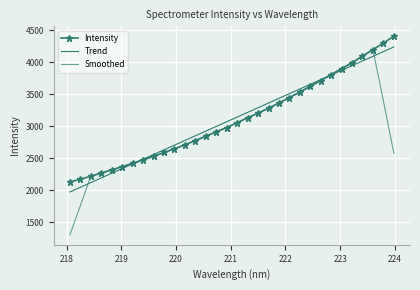

Reading right to left, extract all data points from this chart.

Intensity: 4402.9	4296.4	4194.6	4092.5	3989.9	3897.3	3805.1	3711.7	3621.1	3531.2	3445.7	3360.6	3279.1	3202.9	3130.1	3054.4	2977.2	2912.0	2842.5	2776.0	2707.4	2645.7	2589.2	2530.3	2474.1	2418.7	2368.2	2317.2	2267.9	2217.7	2172.5	2128.5
Trend: 4236.3	4163.4	4090.4	4017.5	3944.6	3871.6	3798.6	3725.7	3652.7	3579.8	3506.8	3433.8	3360.8	3287.8	3214.8	3141.8	3068.8	2995.8	2922.7	2849.7	2776.7	2703.6	2630.5	2557.5	2484.4	2411.3	2338.3	2265.2	2192.1	2119.0	2045.9	1972.8
Smoothed: 2578.8	3397.3	4195.3	4094.1	3995.9	3899.3	3805.0	3713.3	3622.9	3534.1	3447.5	3363.9	3283.7	3205.4	3128.8	3055.3	2983.2	2912.4	2843.0	2776.7	2712.1	2649.7	2589.3	2531.6	2476.1	2421.7	2369.2	2318.0	2268.7	2220.8	1757.3	1303.7